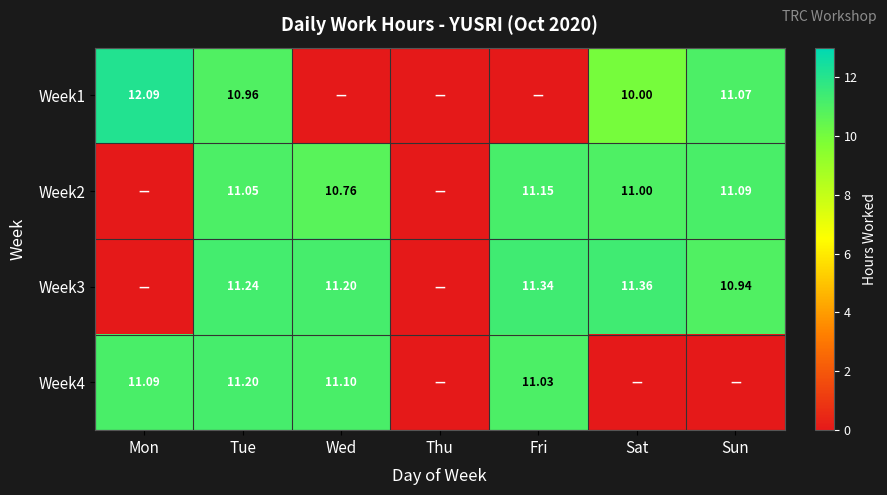

Is the value of Week1 at Tue greater than the value of Week3 at Wed?

No